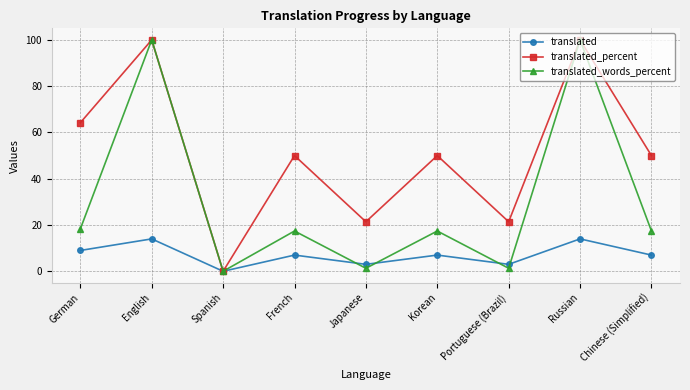

Is the value of translated_percent at Portuguese (Brazil) greater than the value of translated at Russian?

Yes